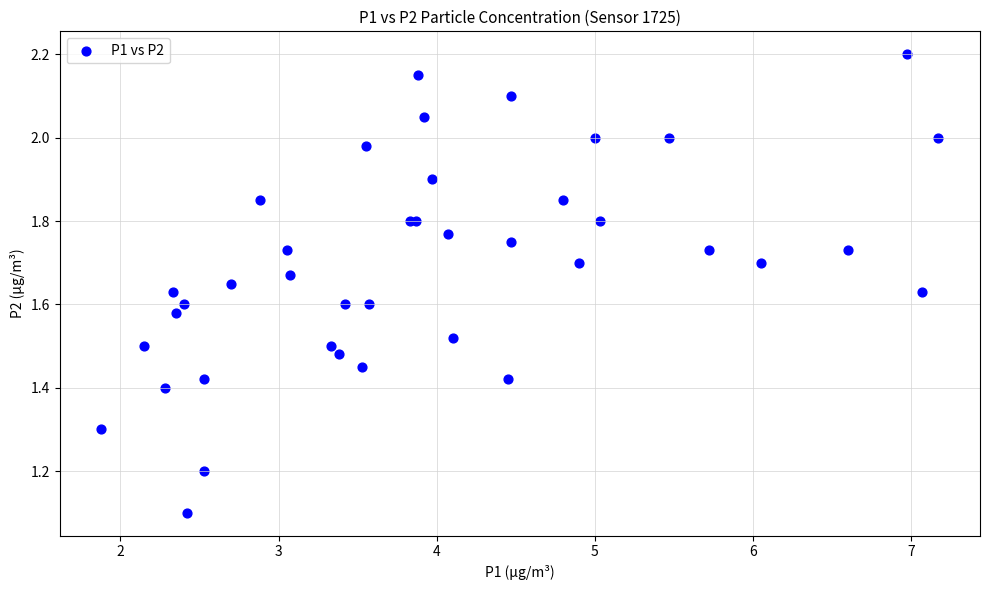

What Y value in the scatter plot is closest to 1?

1.1